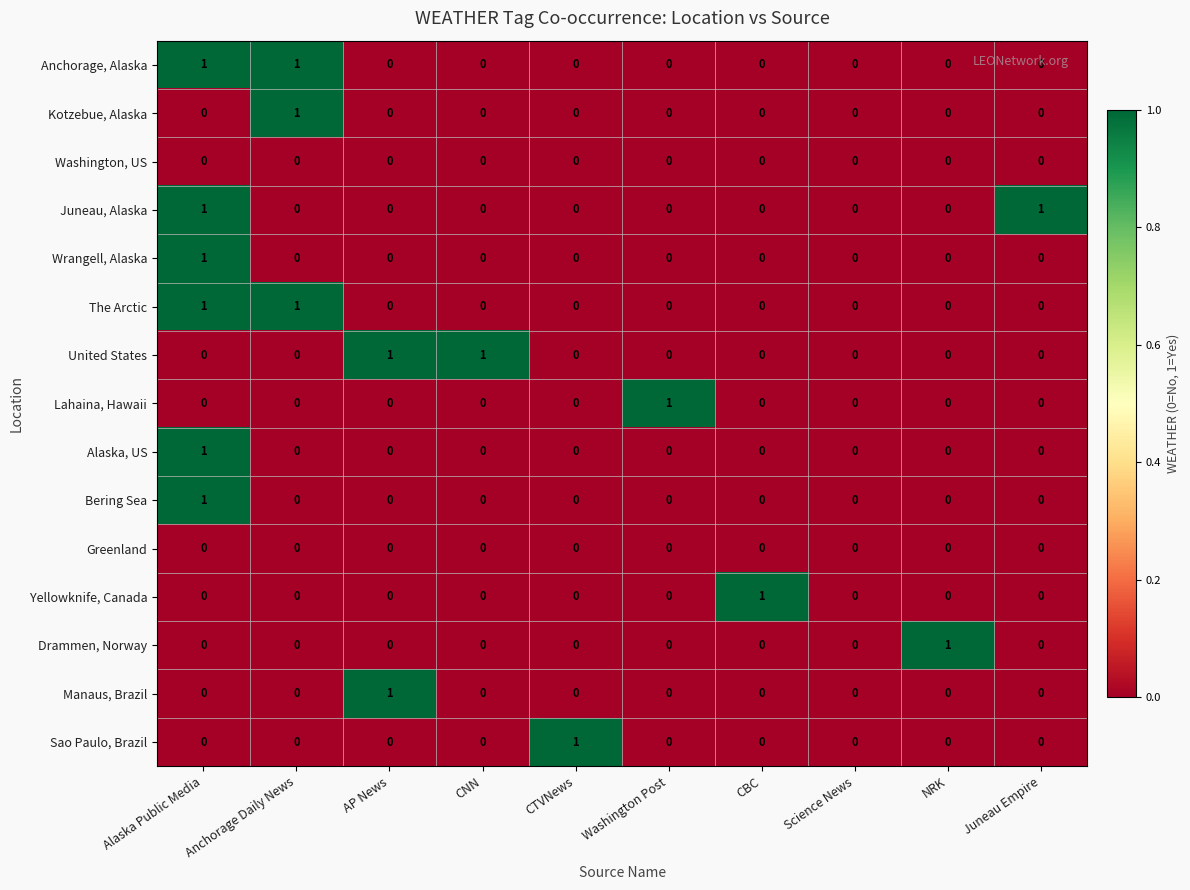

At which category is the sum across all series the highest?

Alaska Public Media